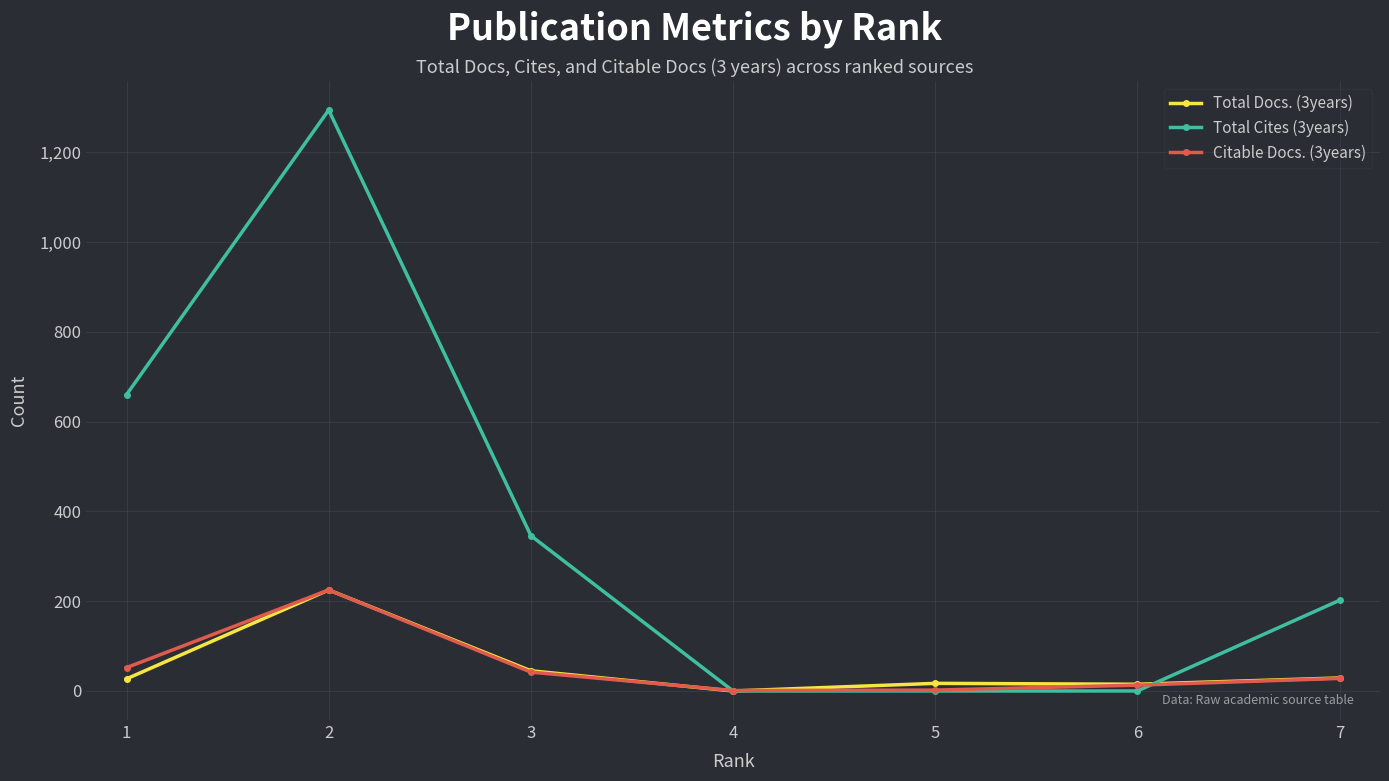

How many categories are shown in the chart?

7